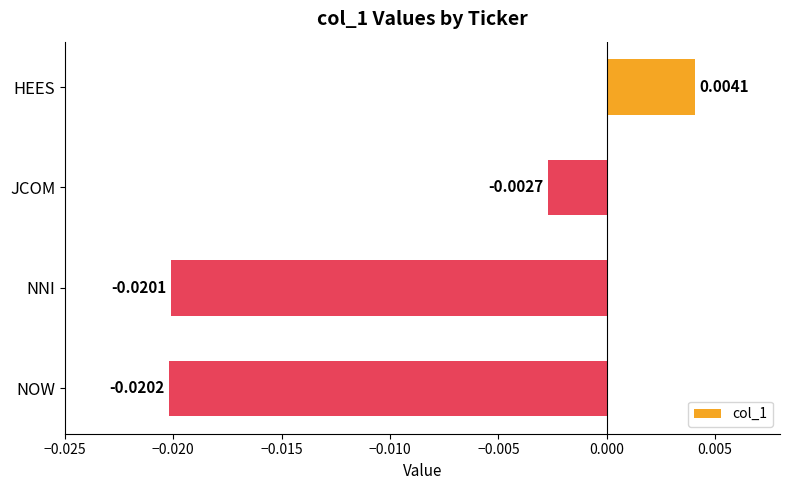

List the labels in order of value, largest first.

HEES, JCOM, NNI, NOW